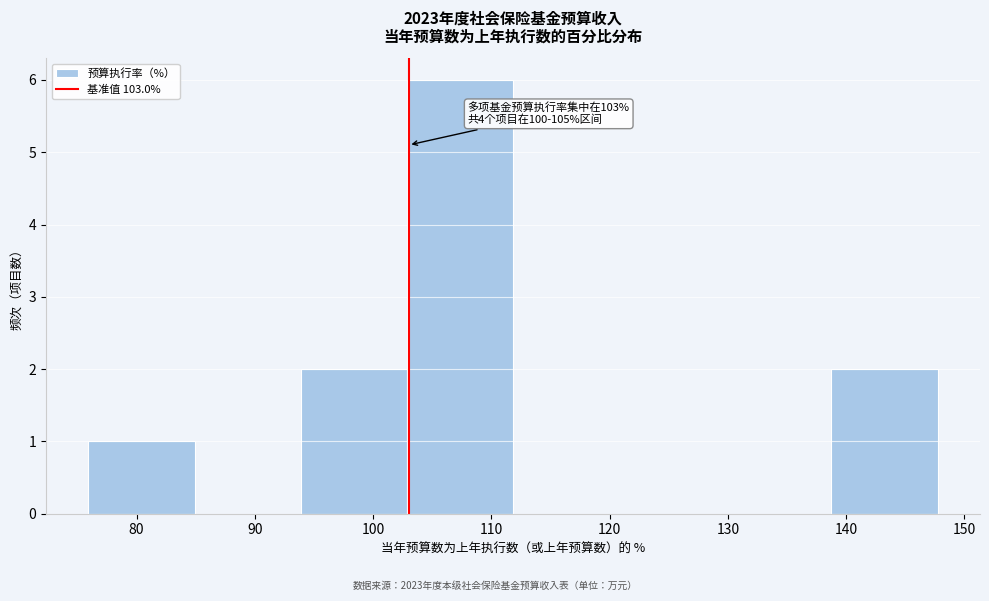

Which range on the x-axis has the tallest bar?

103 to 112